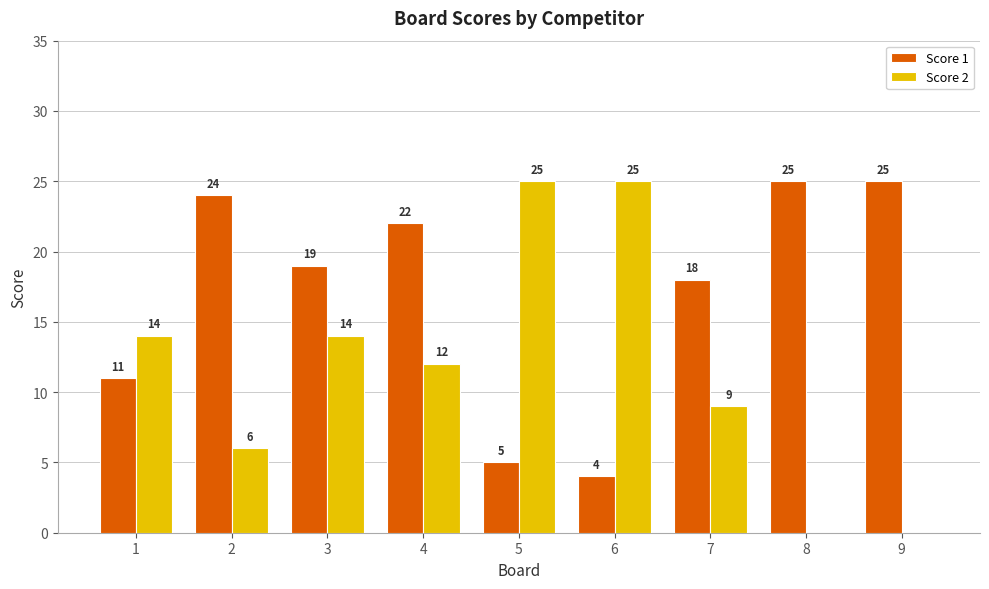

The value of Score 2 at 7 is 15. True or false?

False